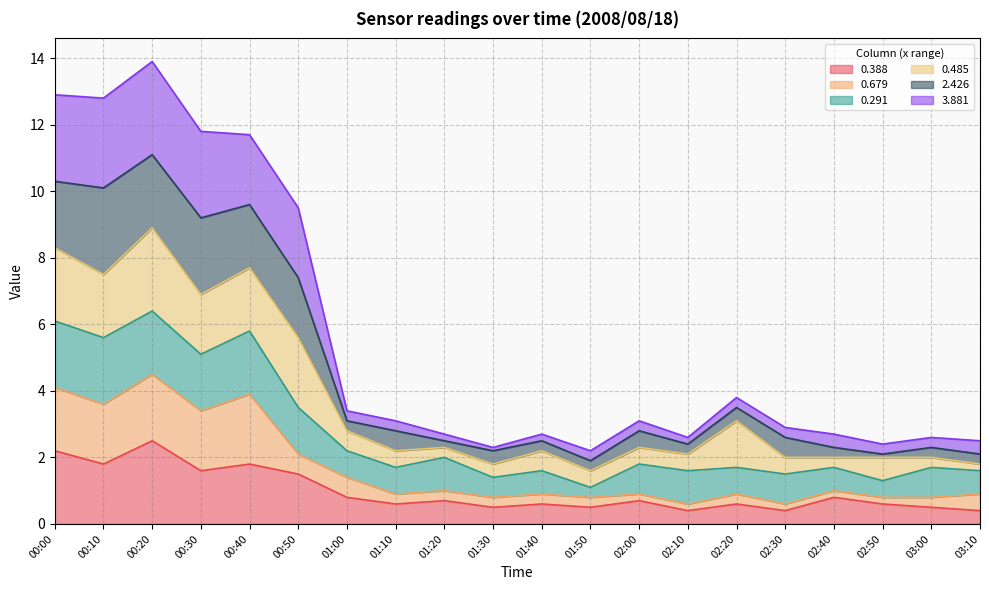

Does the chart display data point markers on the line(s)?

No